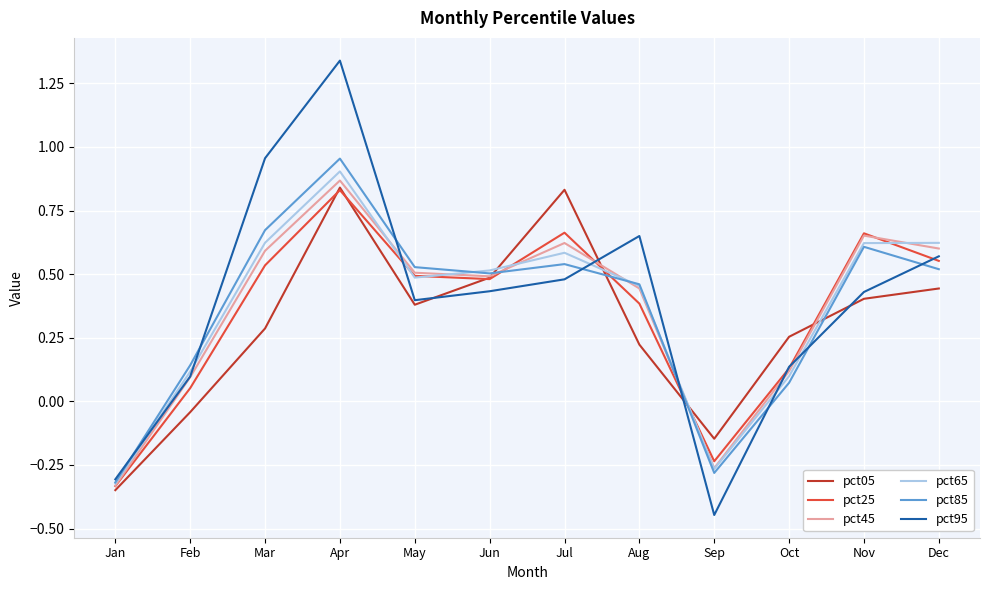

Which series has the largest range (max minus min)?

pct95